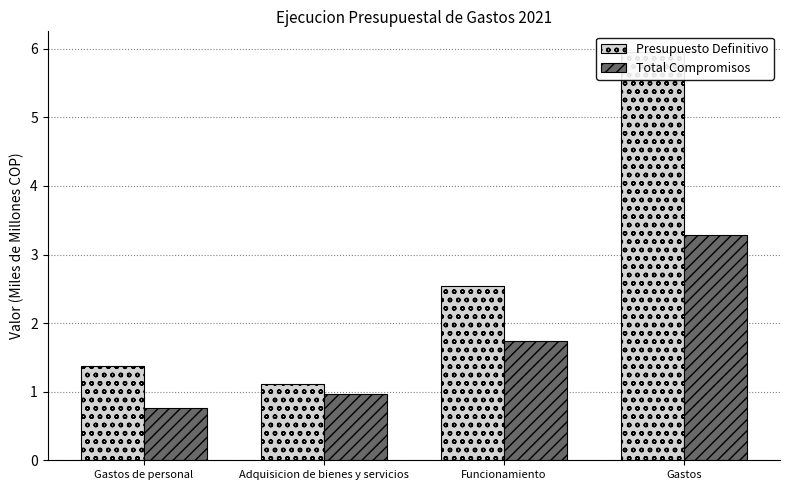

What is the highest value of the Presupuesto Definitivo series?

6.0